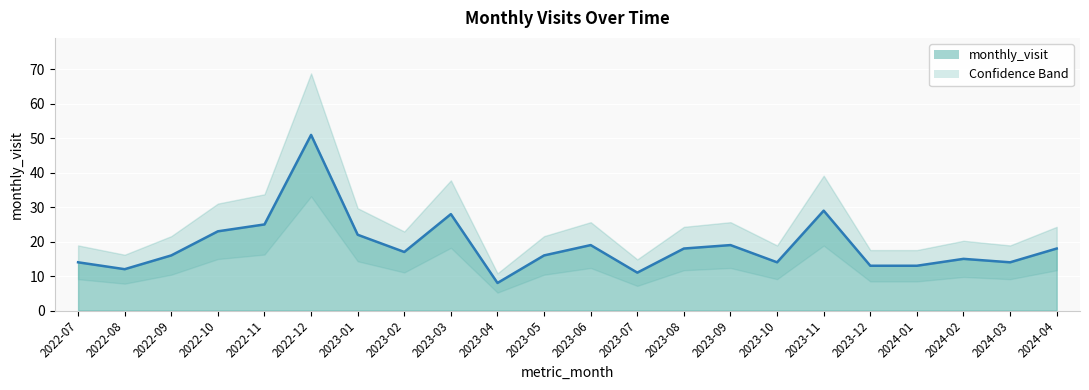

Where is the first local maximum?

2022-12